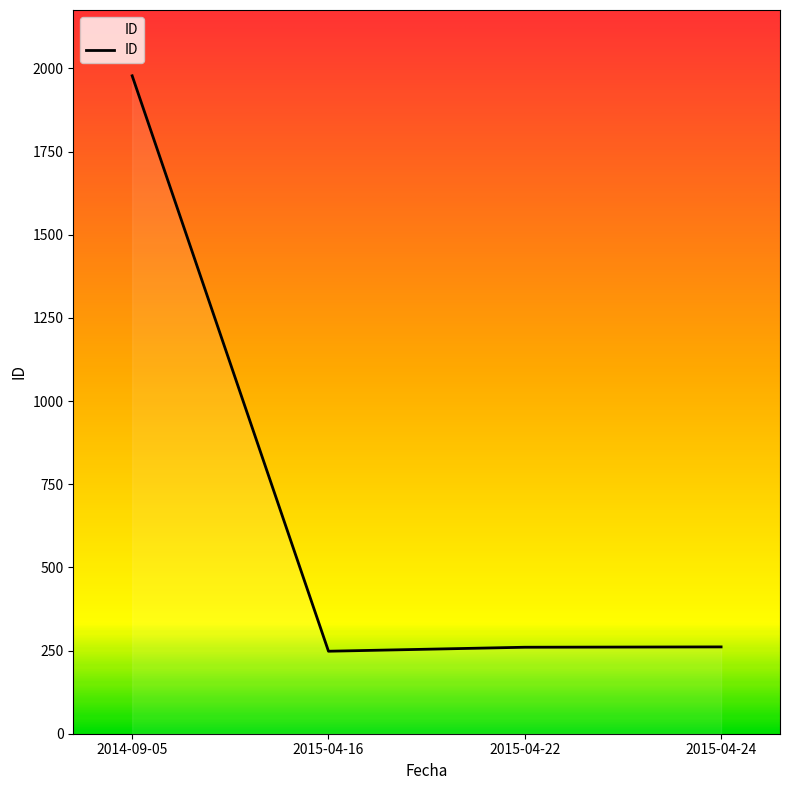

True or false: there are more than 1 points higher than both neighbors.

False